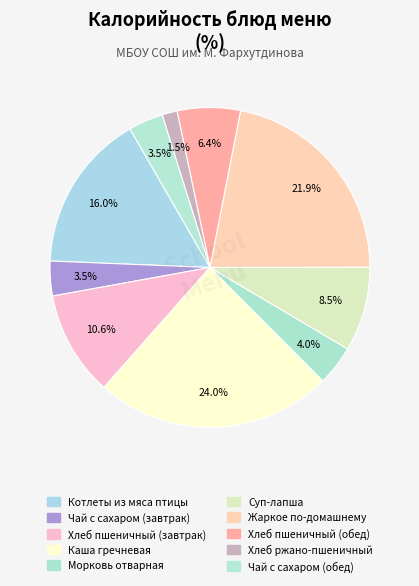

What is the total percentage of Хлеб пшеничный (завтрак) and Хлеб ржано-пшеничный?

12.1%